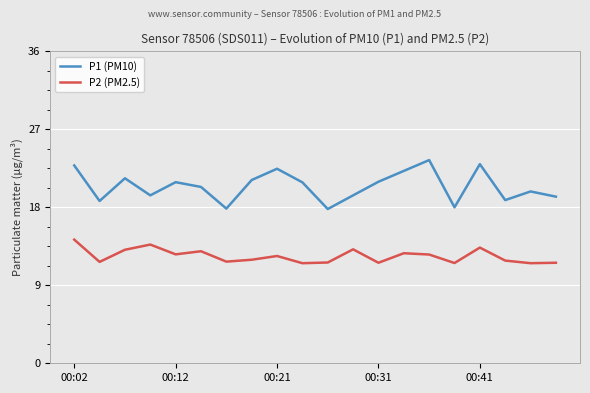

What is the difference between the maximum and minimum values in the P2 (PM2.5) series?

2.7